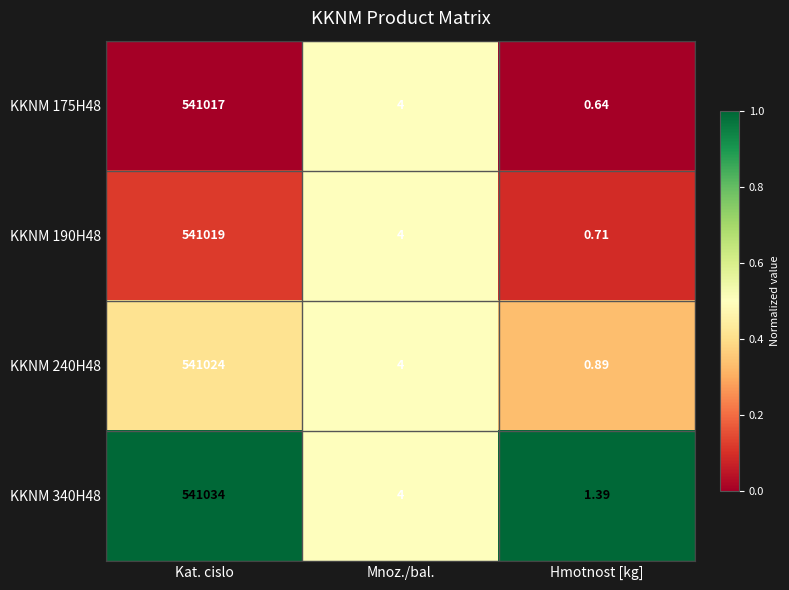

At which label does KKNM 190H48 first exceed 4?

Kat. cislo